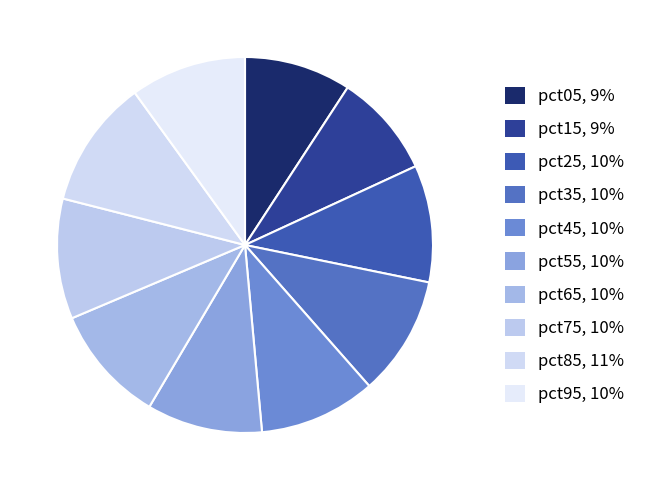

To the nearest percent, what is the combined percentage of pct55 and pct65?

20%